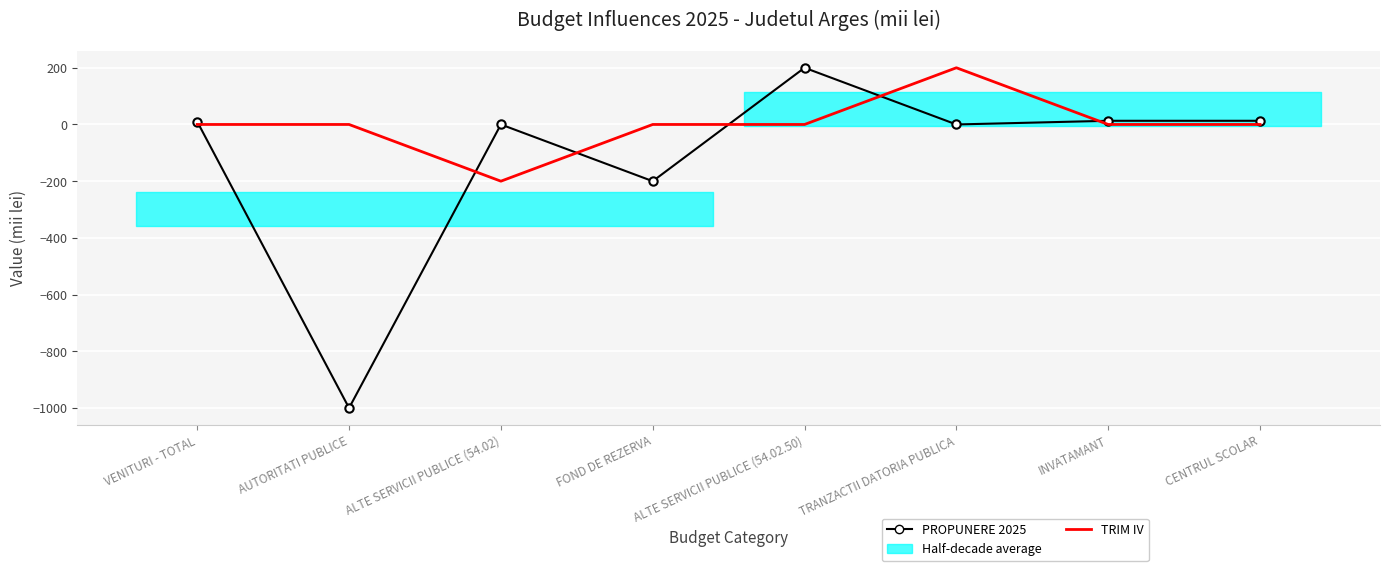

Reading left to right, what are all the values shown in this chart?

PROPUNERE 2025: VENITURI - TOTAL=10	AUTORITATI PUBLICE=-1000	ALTE SERVICII PUBLICE (54.02)=0	FOND DE REZERVA=-200	ALTE SERVICII PUBLICE (54.02.50)=200	TRANZACTII DATORIA PUBLICA=0	INVATAMANT=13	CENTRUL SCOLAR=13
TRIM IV: VENITURI - TOTAL=0	AUTORITATI PUBLICE=0	ALTE SERVICII PUBLICE (54.02)=-200	FOND DE REZERVA=0	ALTE SERVICII PUBLICE (54.02.50)=0	TRANZACTII DATORIA PUBLICA=200	INVATAMANT=0	CENTRUL SCOLAR=0